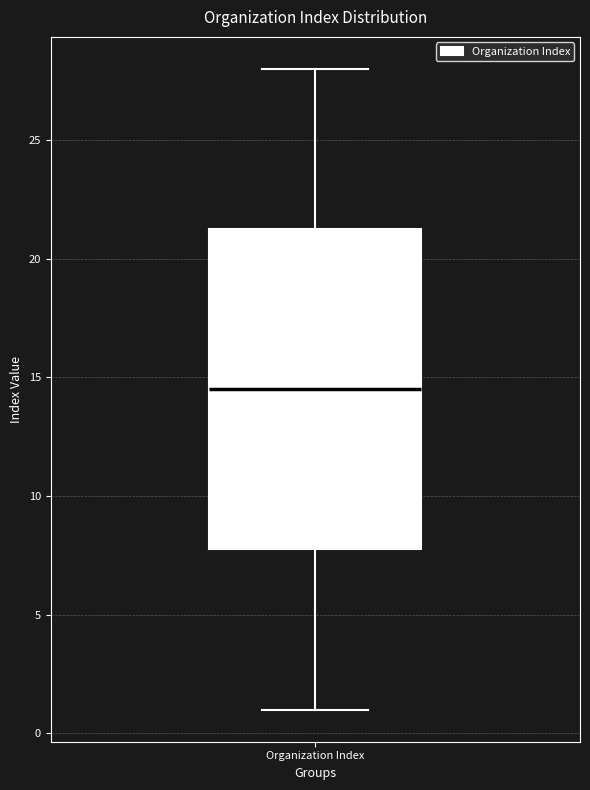

Transcribe this box plot: give where the median line is, the range the box spans, and where the two whiskers end, as read against the y-axis. The values are not printed on the chart, so give them approximately, as read against the axis.

median 14.5, box 8.0 to 21.5, whiskers 1.0 to 28.0